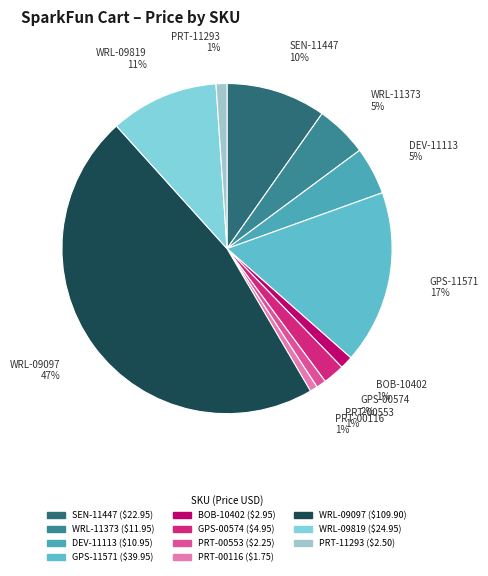

Does PRT-11293 represent more than half of the total?

No